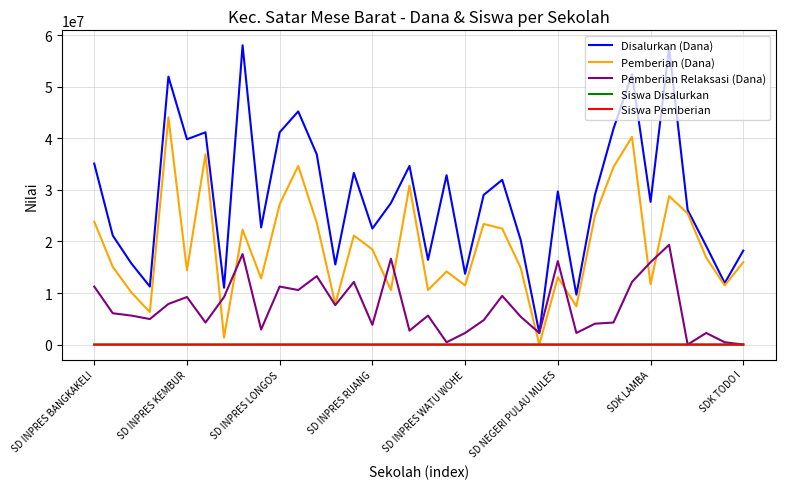

How many series are shown in this chart?

5